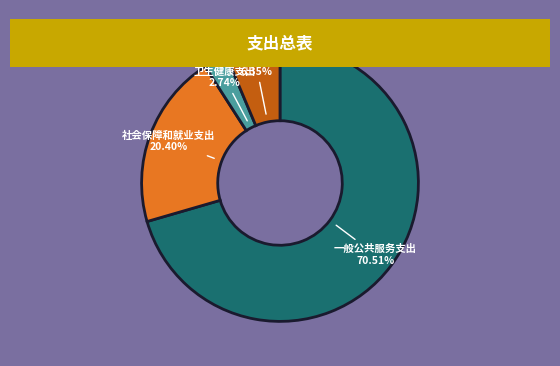

Is there any slice that represents more than half of the pie?

Yes